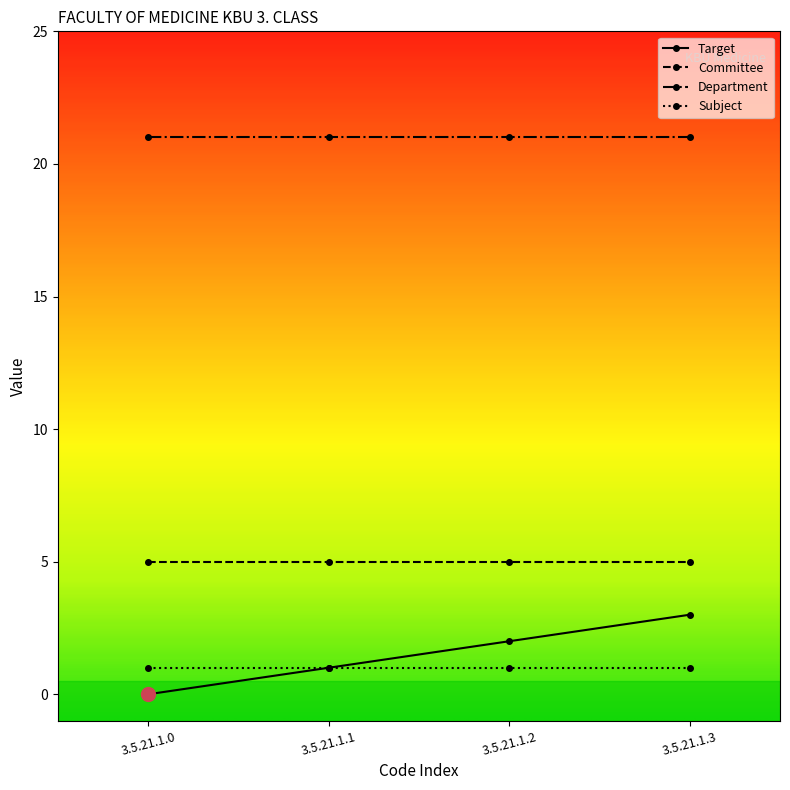

Reading left to right, extract all data points from this chart.

Target: 0	1	2	3
Committee: 5	5	5	5
Department: 21	21	21	21
Subject: 1	1	1	1